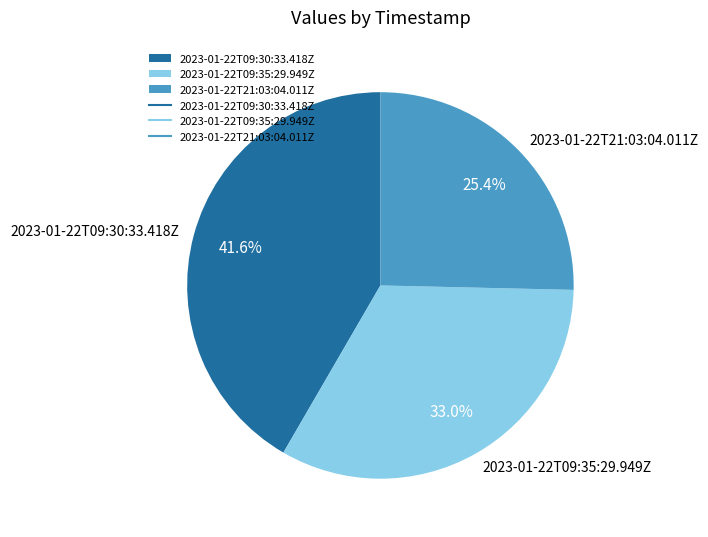

To the nearest percent, what percentage of the pie is 2023-01-22T09:35:29.949Z?

33%